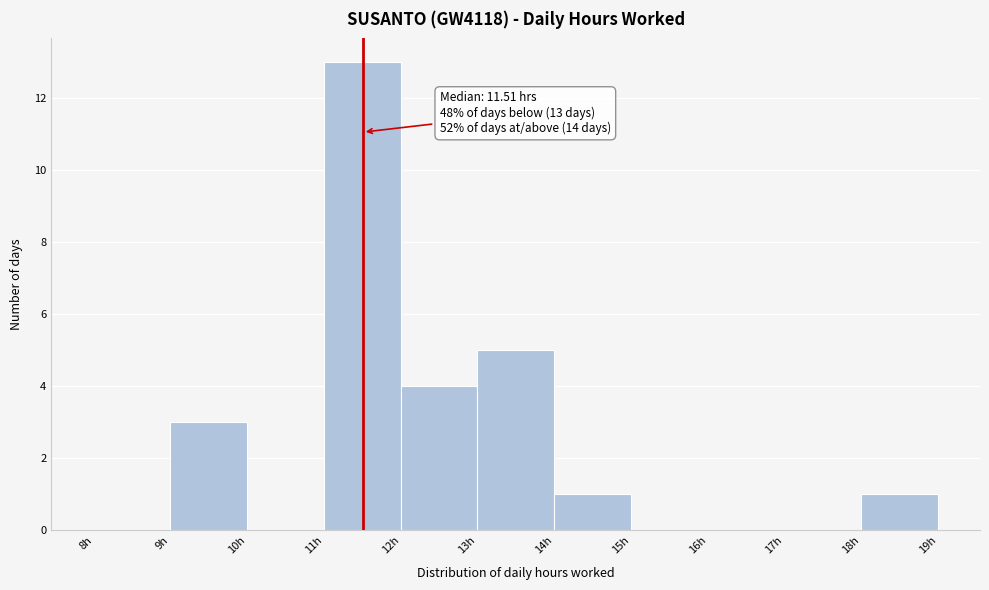

Which range on the x-axis has the tallest bar?

11 to 12